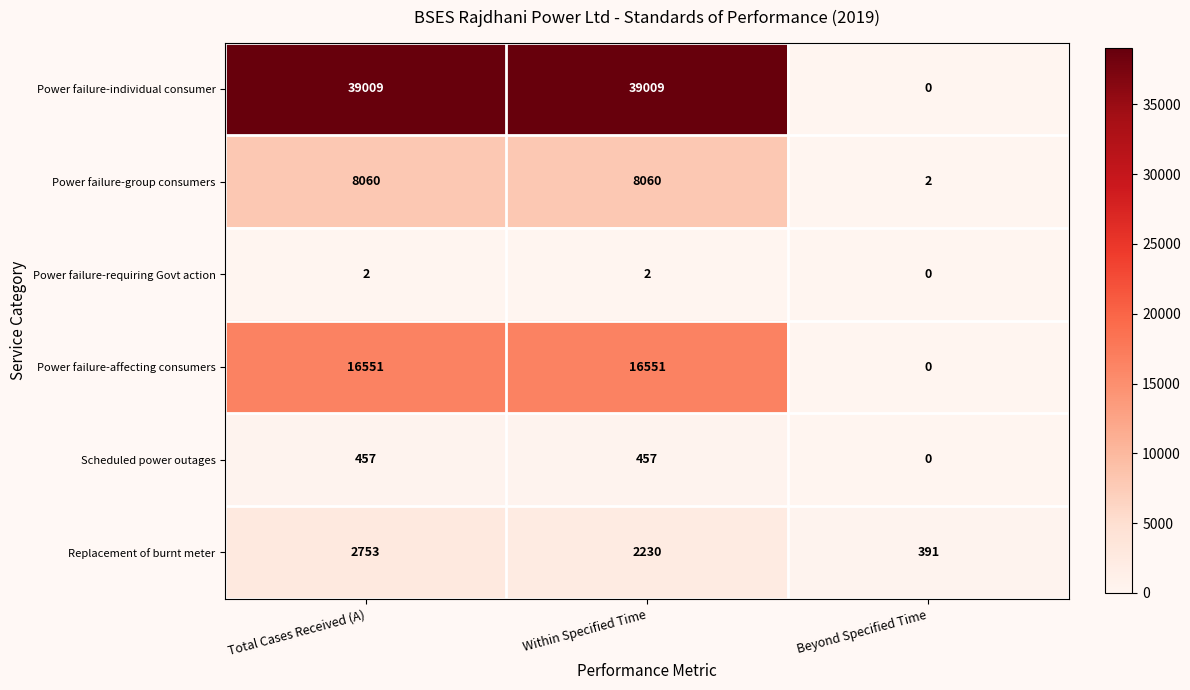

Is it true that Power failure-individual consumer equals 0 at Beyond Specified Time?

True